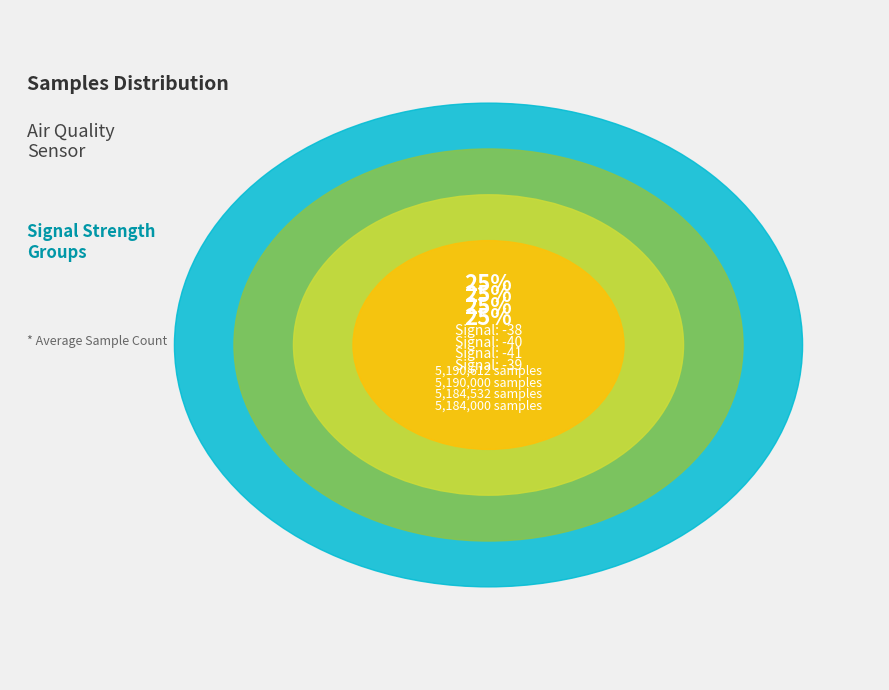

Is it true that -41 is 1% of the pie?

False